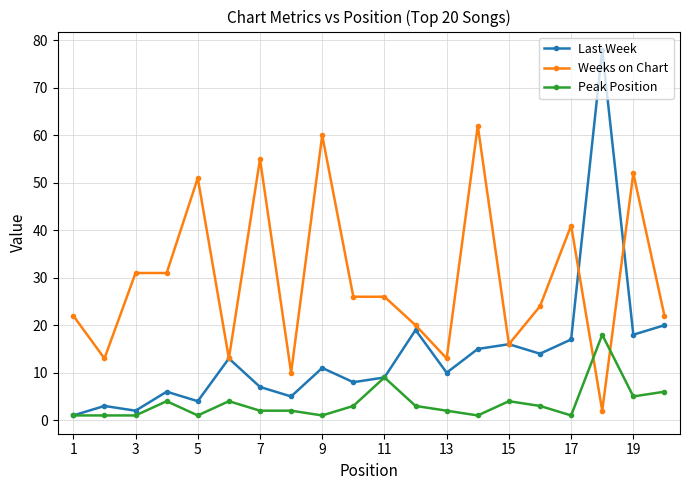

Which series has the largest total across all categories?

Weeks on Chart